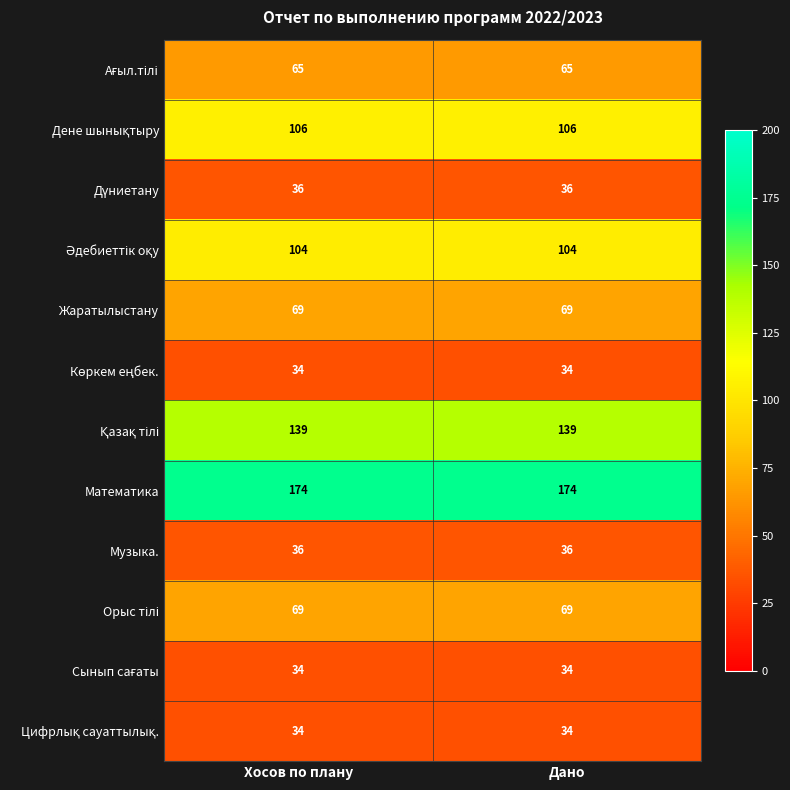

What is the average value of the Математика series?

174